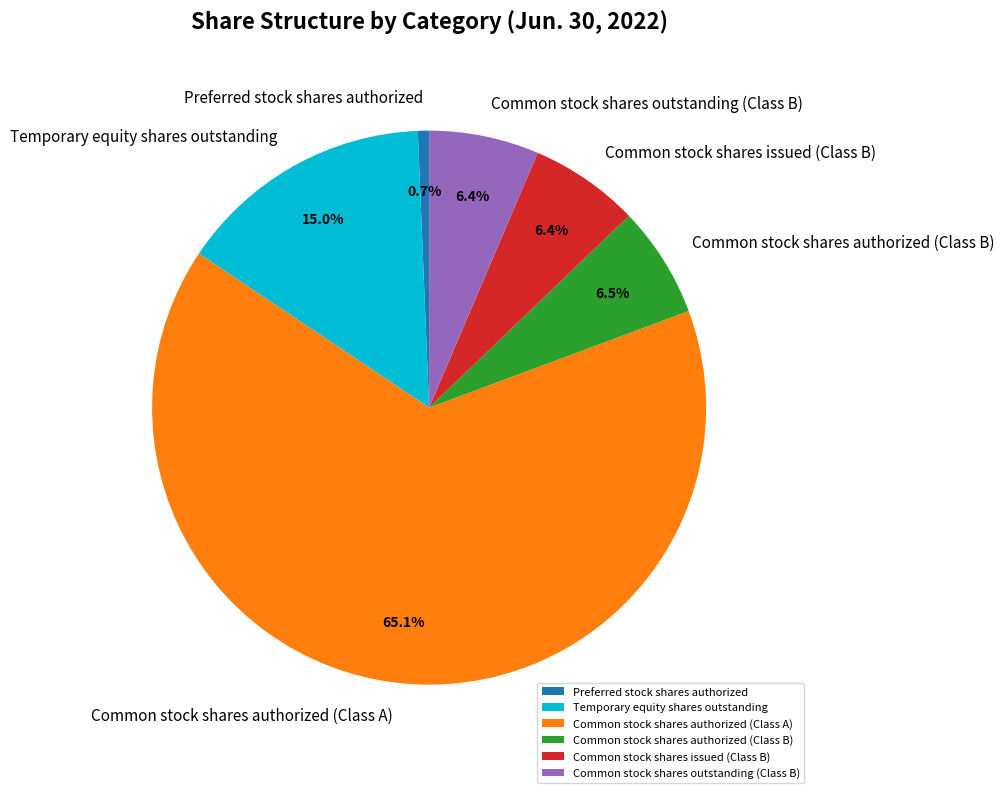

To the nearest percent, what is the average slice percentage?

17%